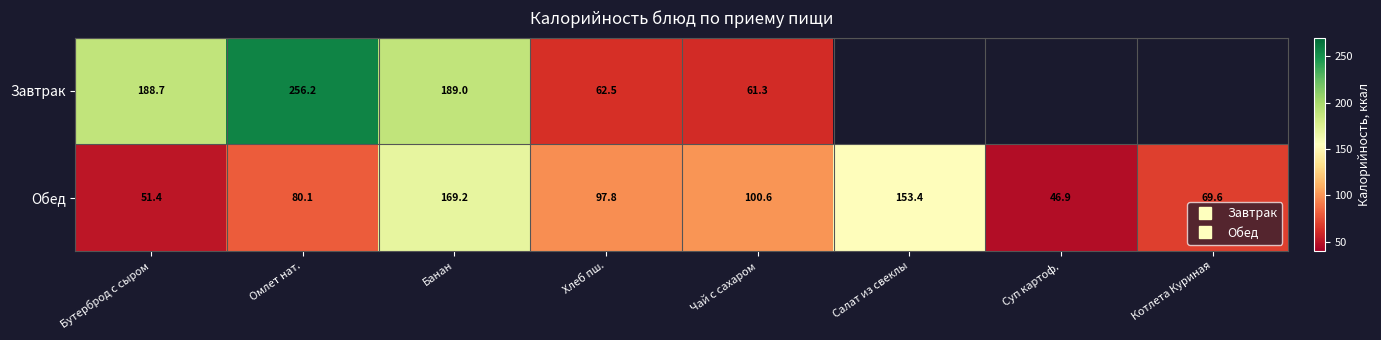

What is the approximate value of Обед at Салат из свеклы?

153.4